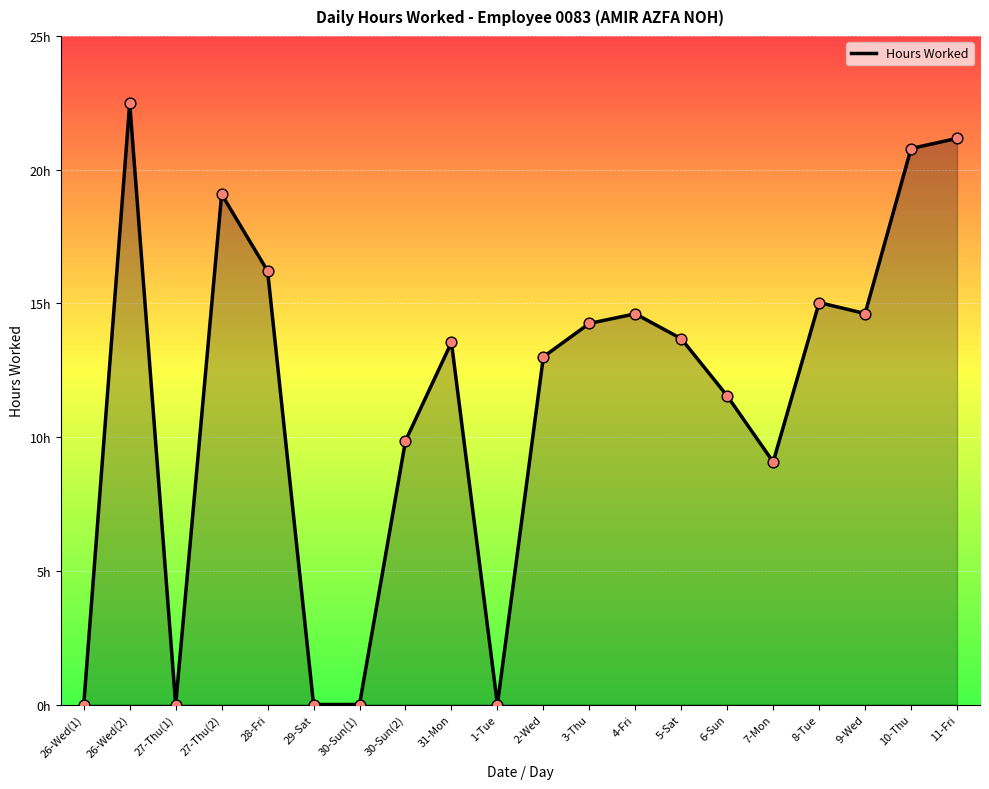

What is the change in value from 26-Wed(2) to 4-Fri?

-7.9